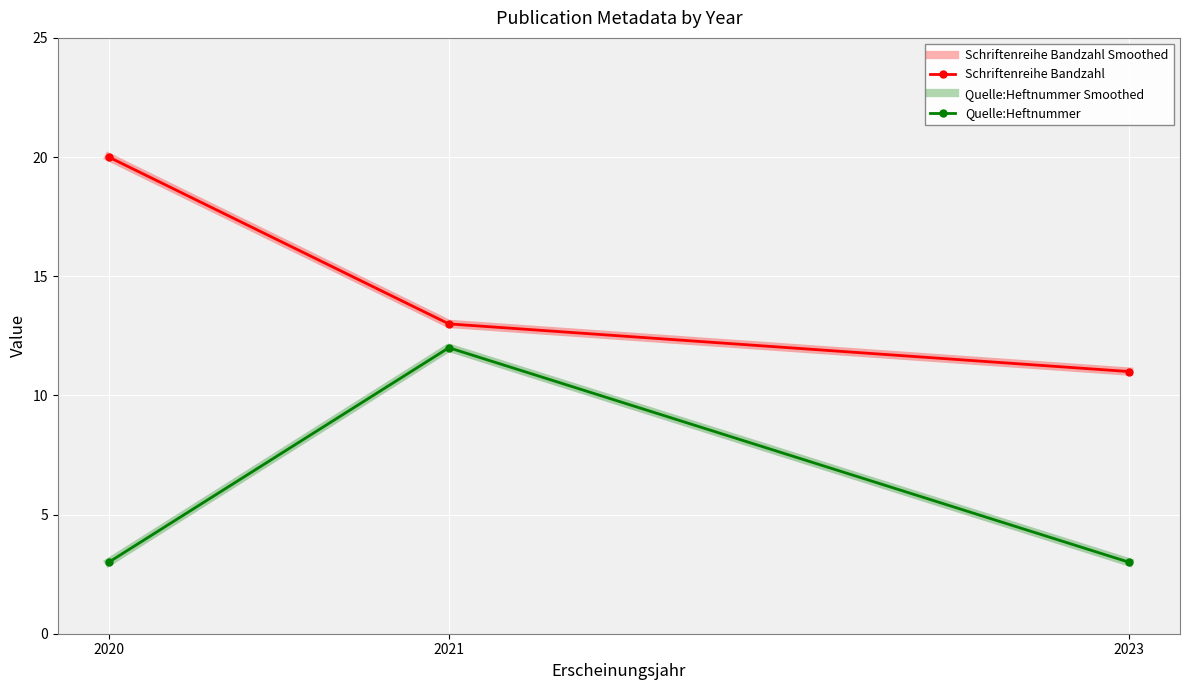

True or false: Schriftenreihe Bandzahl has a value of 13 at 2021.

True